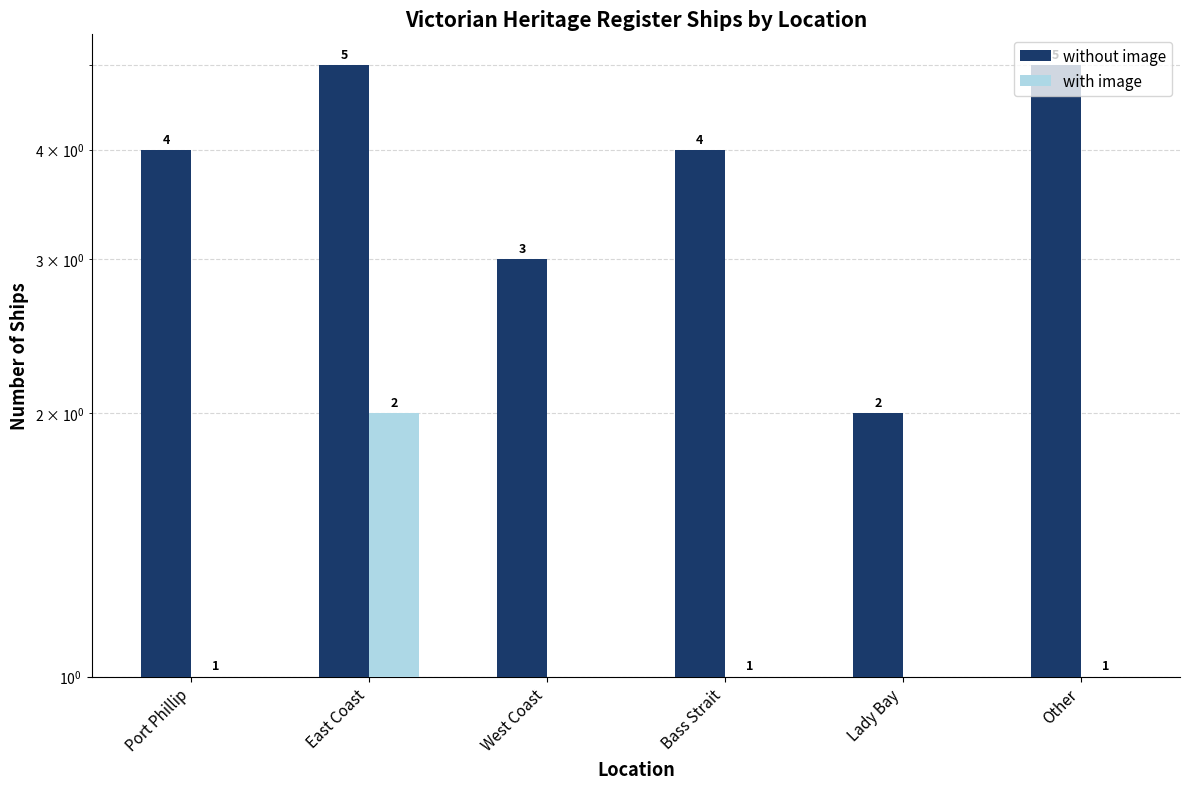

Which category has the lowest value in the without image series?

Lady Bay